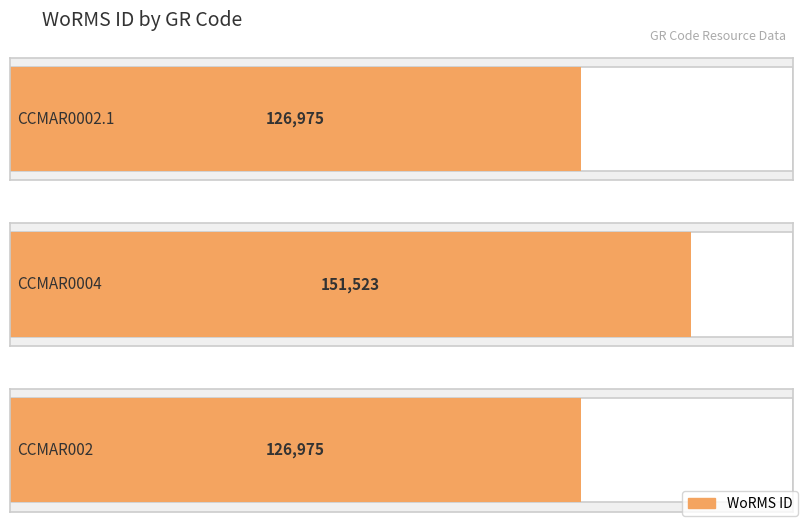

Reading right to left, what are all the values shown in this chart?

126975	151523	126975